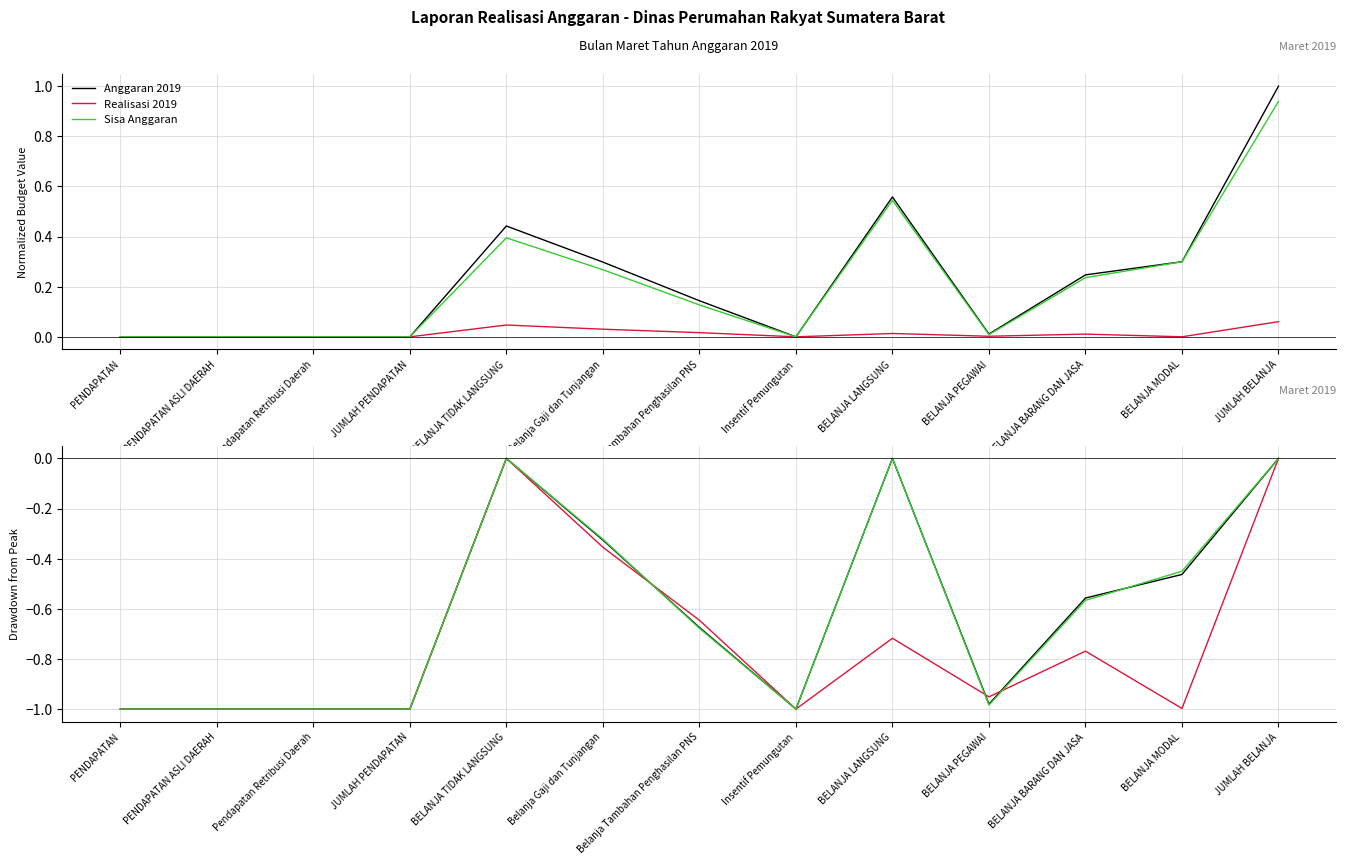

How many intersections are there between Anggaran 2019 and Realisasi 2019?

3